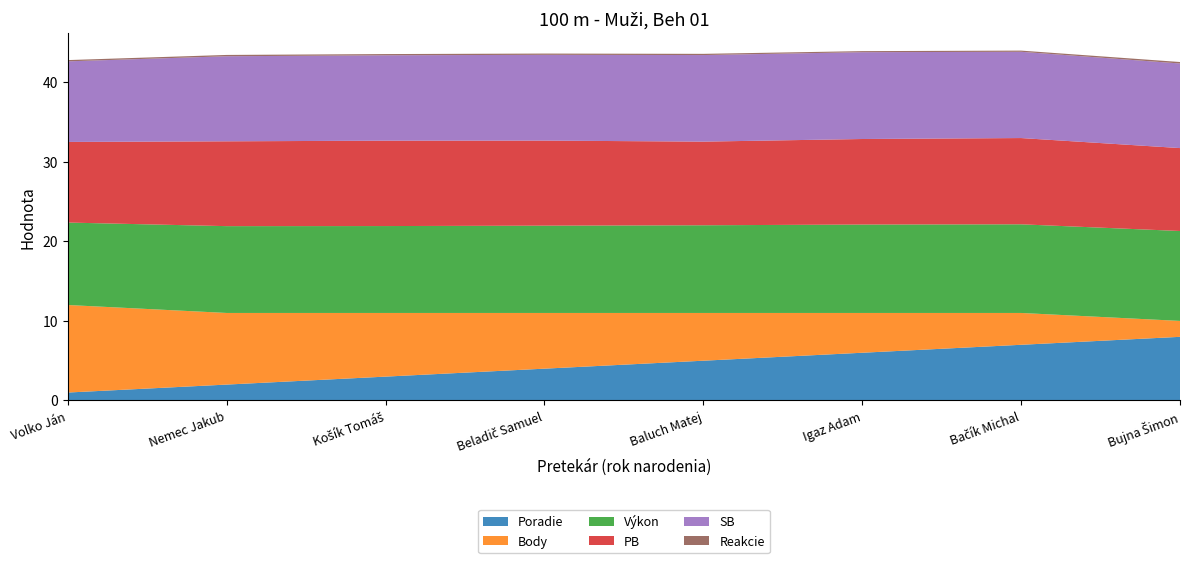

Reading left to right, what are all the values shown in this chart?

Poradie: Volko Ján=1.0	Nemec Jakub=2.0	Košík Tomáš=3.0	Beladič Samuel=4.0	Baluch Matej=5.0	Igaz Adam=6.0	Bačík Michal=7.0	Bujna Šimon=8.0
Body: Volko Ján=11.0	Nemec Jakub=9.0	Košík Tomáš=8.0	Beladič Samuel=7.0	Baluch Matej=6.0	Igaz Adam=5.0	Bačík Michal=4.0	Bujna Šimon=2.0
Výkon: Volko Ján=10.4	Nemec Jakub=10.9	Košík Tomáš=10.9	Beladič Samuel=11.0	Baluch Matej=11.0	Igaz Adam=11.1	Bačík Michal=11.1	Bujna Šimon=11.3
PB: Volko Ján=10.1	Nemec Jakub=10.7	Košík Tomáš=10.7	Beladič Samuel=10.7	Baluch Matej=10.5	Igaz Adam=10.8	Bačík Michal=10.8	Bujna Šimon=10.4
SB: Volko Ján=10.1	Nemec Jakub=10.7	Košík Tomáš=10.7	Beladič Samuel=10.8	Baluch Matej=10.9	Igaz Adam=10.9	Bačík Michal=10.8	Bujna Šimon=10.6
Reakcie: Volko Ján=0.2	Nemec Jakub=0.2	Košík Tomáš=0.2	Beladič Samuel=0.2	Baluch Matej=0.2	Igaz Adam=0.1	Bačík Michal=0.1	Bujna Šimon=0.2